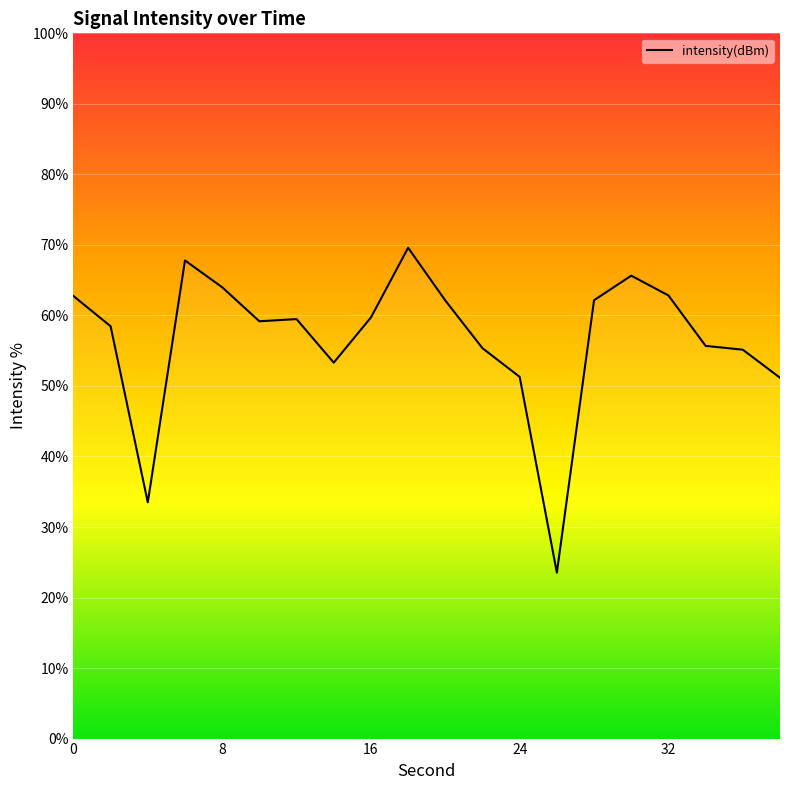

What is the maximum value shown in the chart?

69.6